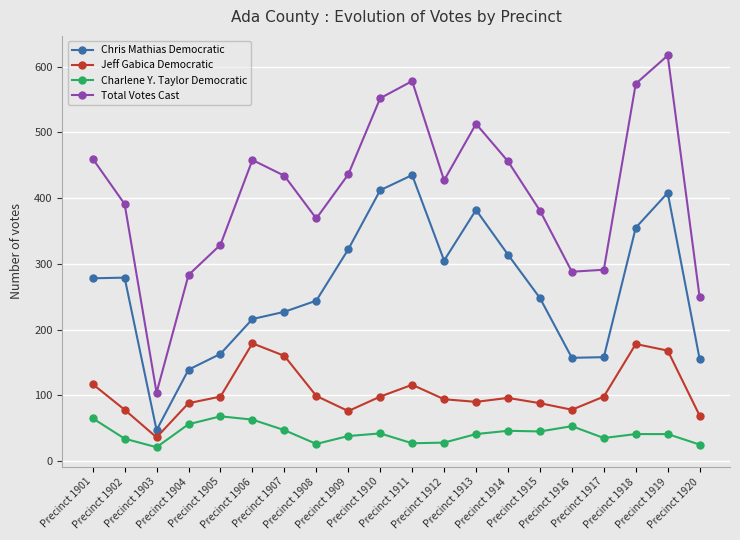

True or false: Chris Mathias Democratic has more than 1 interior local peaks.

True